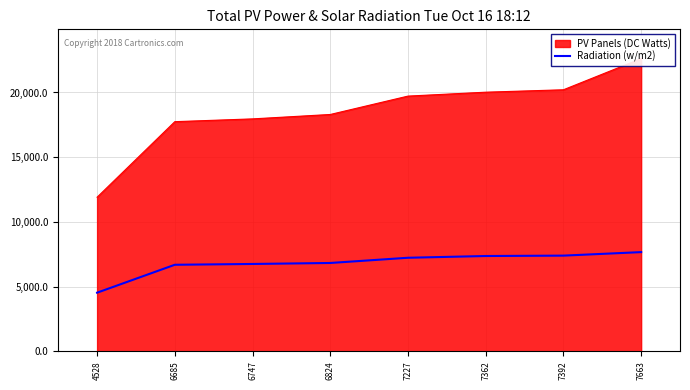

The value at 6685 is 6685. True or false?

True